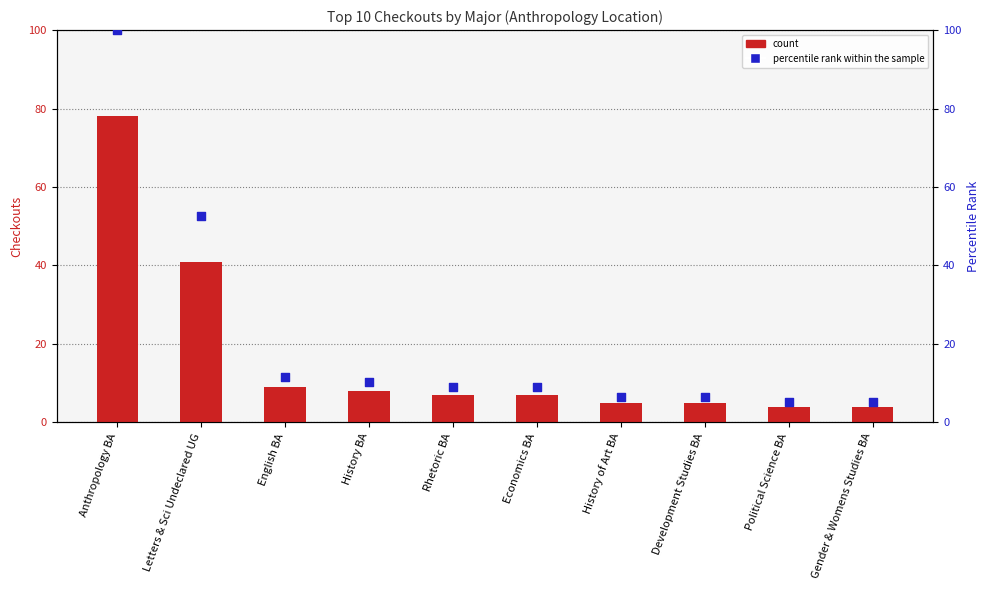

At how many categories does at least one series exceed 7?

6